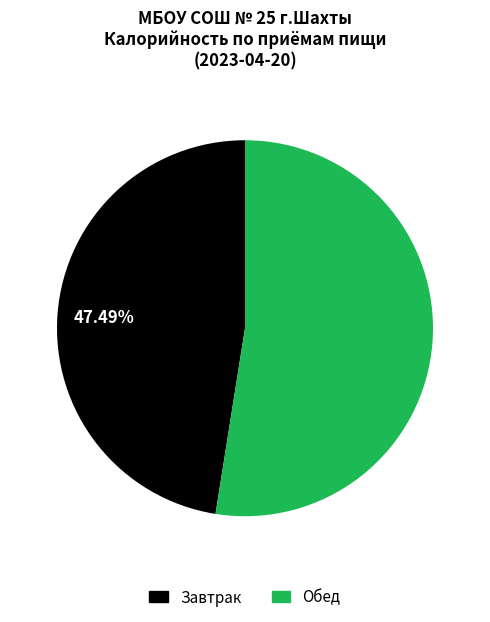

Approximately how many times larger is the value at Завтрак compared to Обед?

0.9